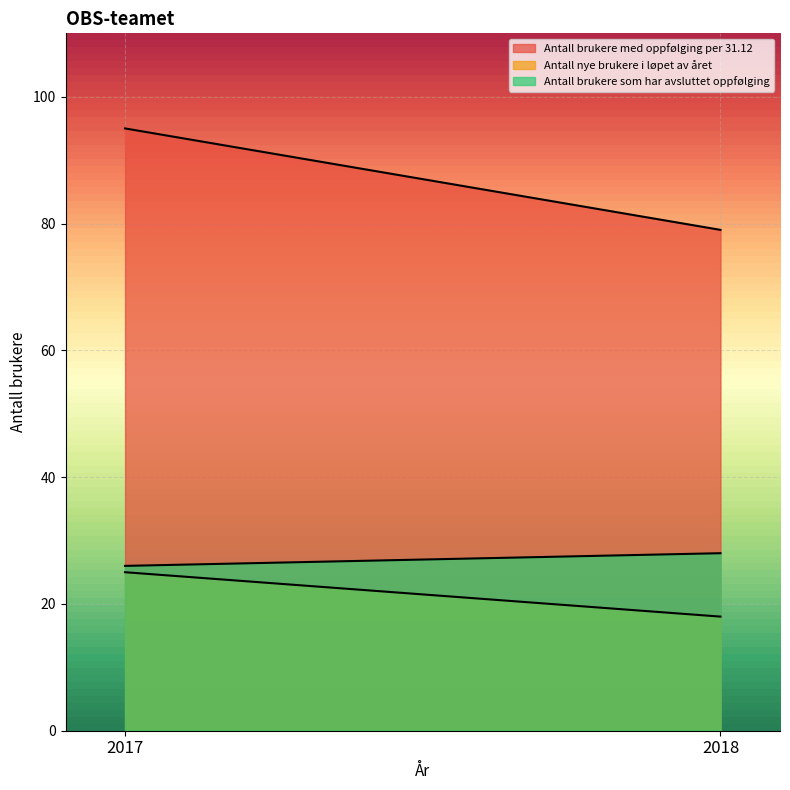

What are all the series names shown in the legend?

Antall brukere med oppfølging per 31.12, Antall nye brukere i løpet av året, Antall brukere som har avsluttet oppfølging